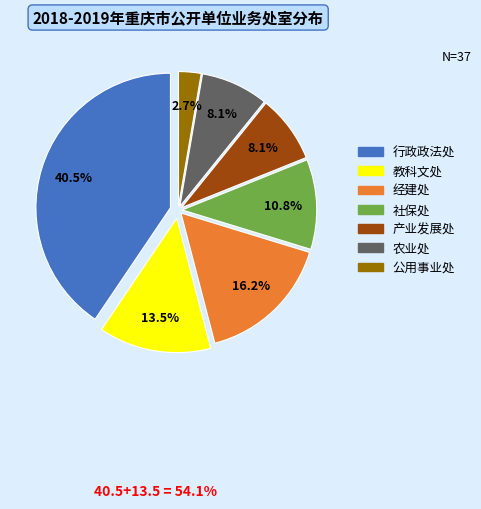

The 农业处 slice represents 21% of the pie. True or false?

False